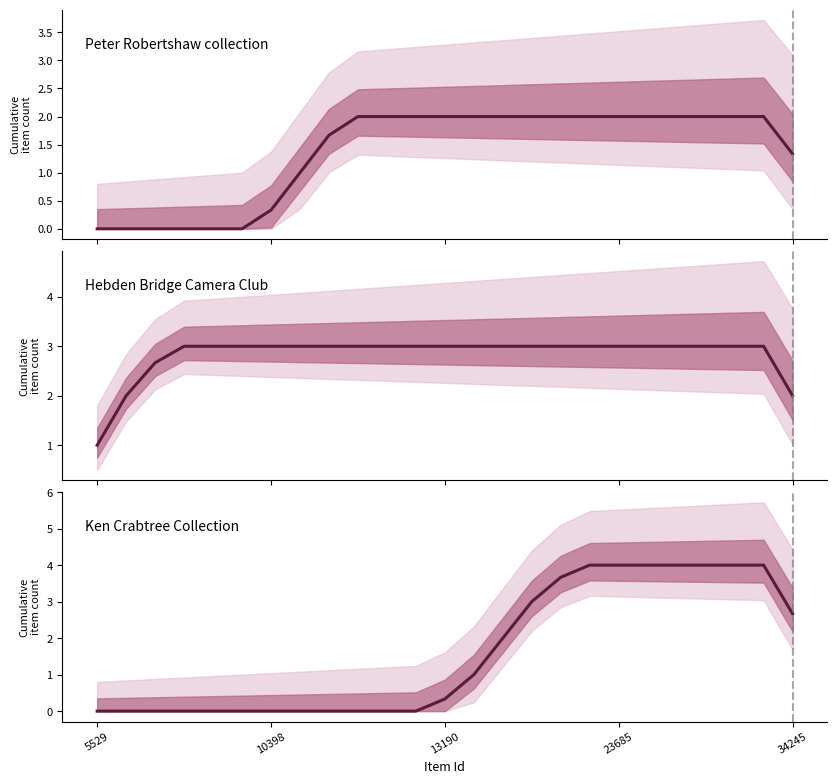

What is the difference between the highest and lowest values at 8?

3.0